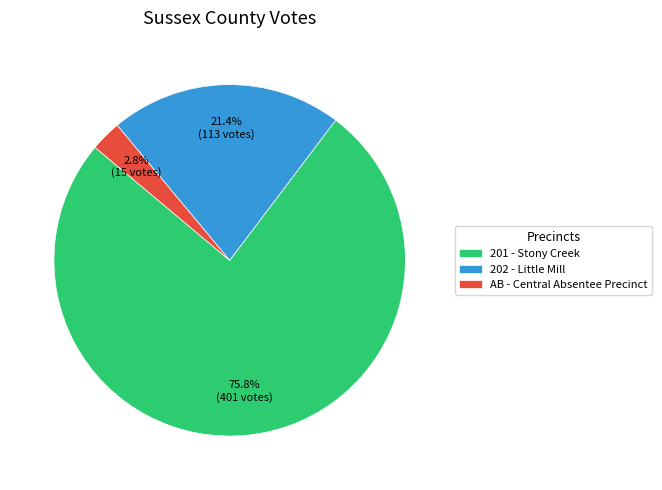

Combined, what portion of the pie is 202 - Little Mill and 201 - Stony Creek?

97.2%